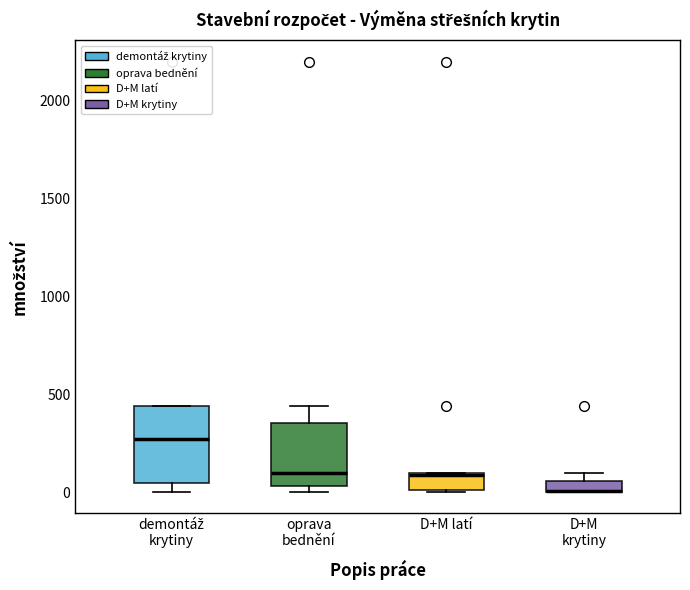

Where is the upper edge of the box for D+M krytiny on the y-axis? The values are not printed on the chart, so give them approximately, as read against the axis.

50